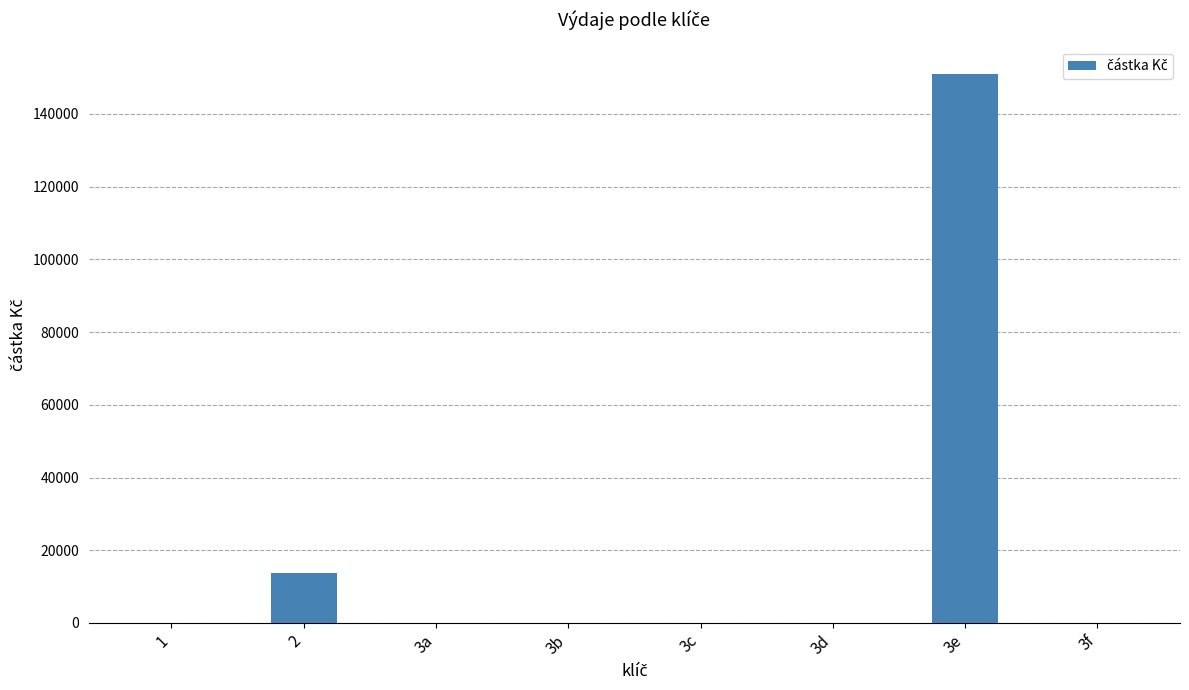

Are the bars grouped side by side (vs. stacked)?

No